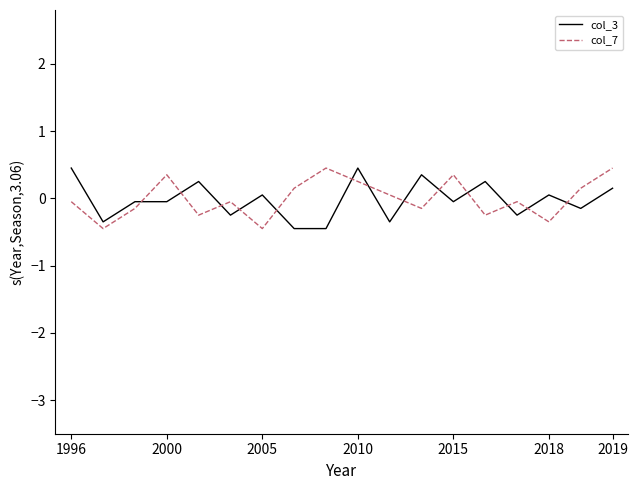

What is the difference between the maximum and minimum values in the col_3 series?

0.9